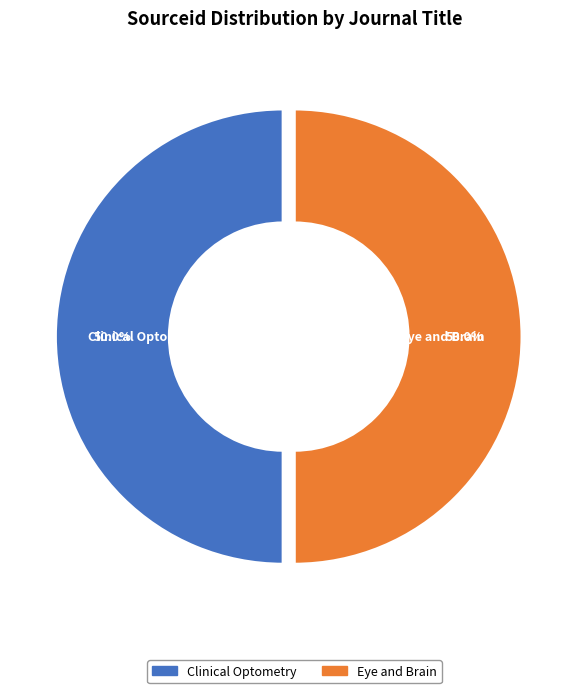

What percentage is NOT represented by Eye and Brain?

50.0%